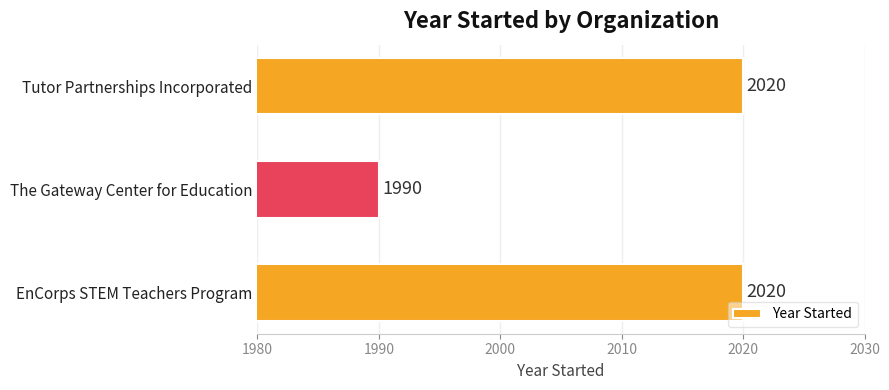

Which label corresponds to the smallest value in the chart?

The Gateway Center for Education